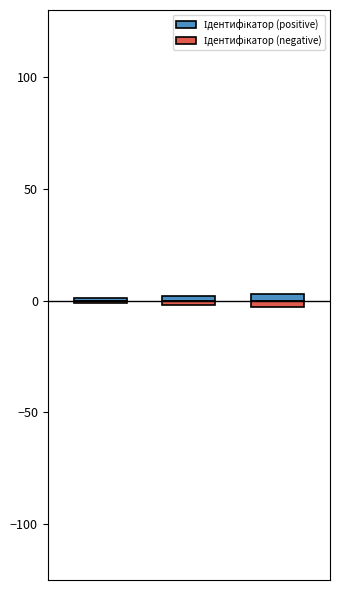

Reading right to left, what are all the values shown in this chart?

Ідентифікатор (positive): 2=3	1=2	0=1
Ідентифікатор (negative): 2=-3	1=-2	0=-1